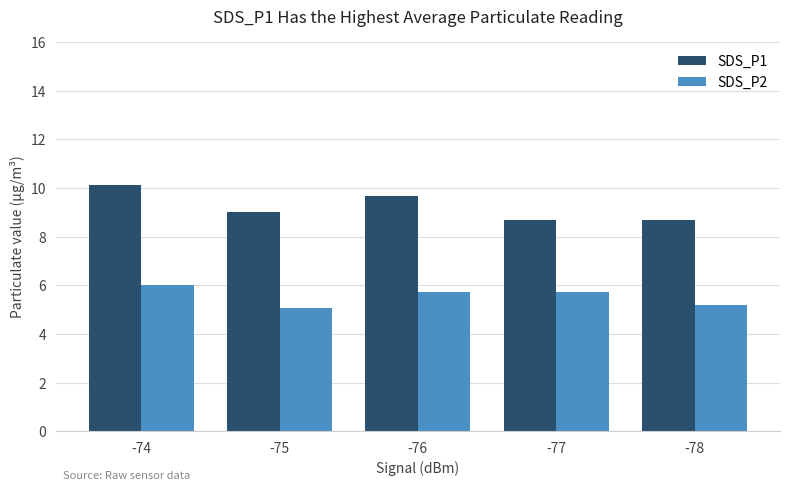

What are all the series names shown in the legend?

SDS_P1, SDS_P2